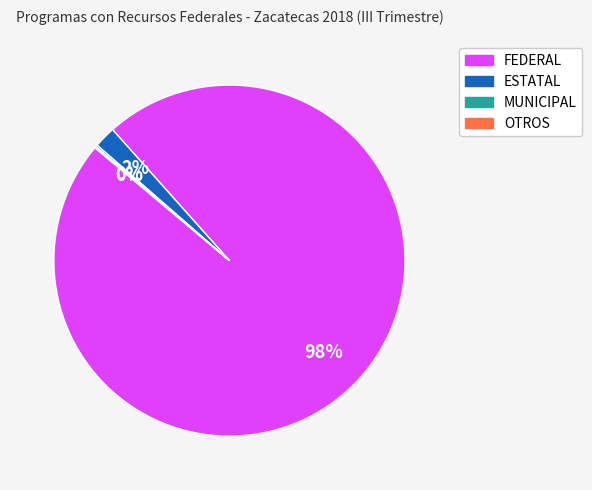

To the nearest percent, what percentage of the pie is FEDERAL?

98%